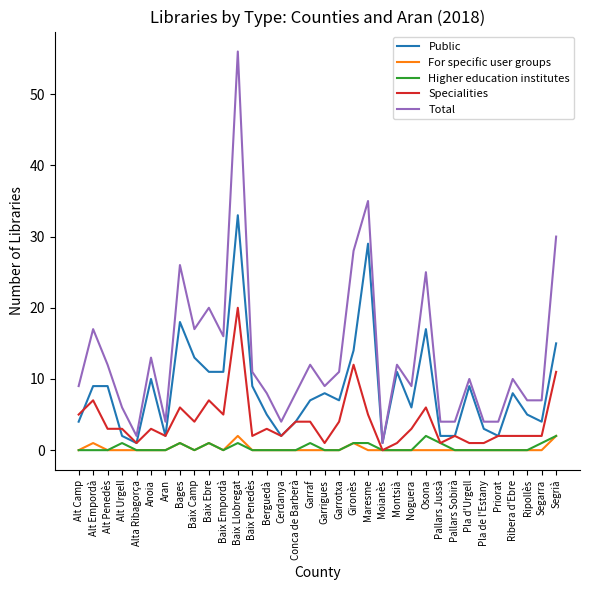

What position from the right is Priorat?

5